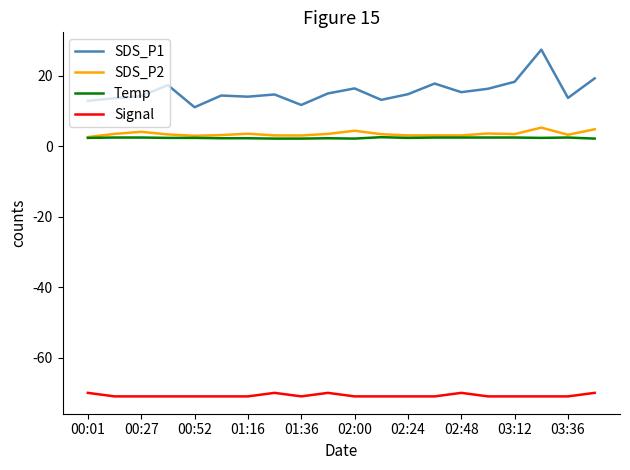

Which series has the widest spread of values?

SDS_P1